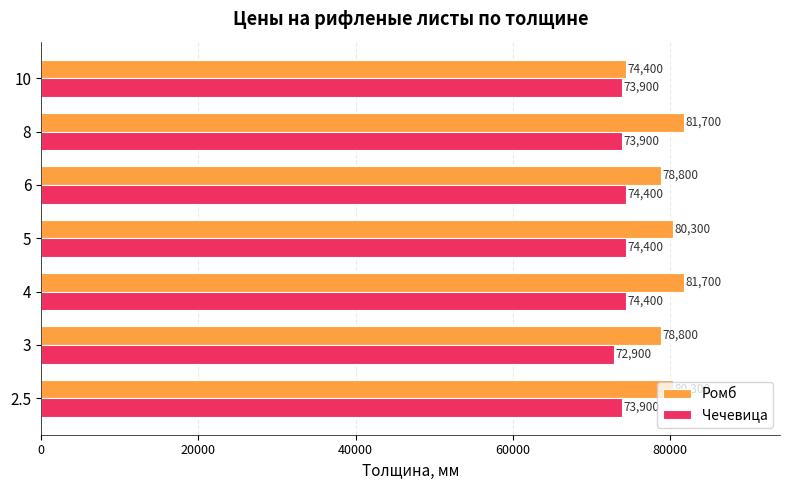

The value of Ромб at 3 is 78800. True or false?

True